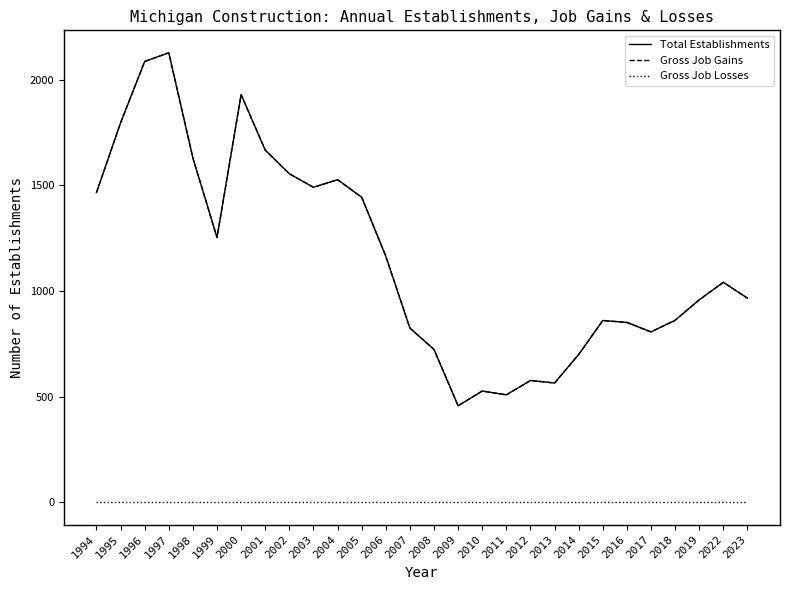

Does the chart display data point markers on the line(s)?

No